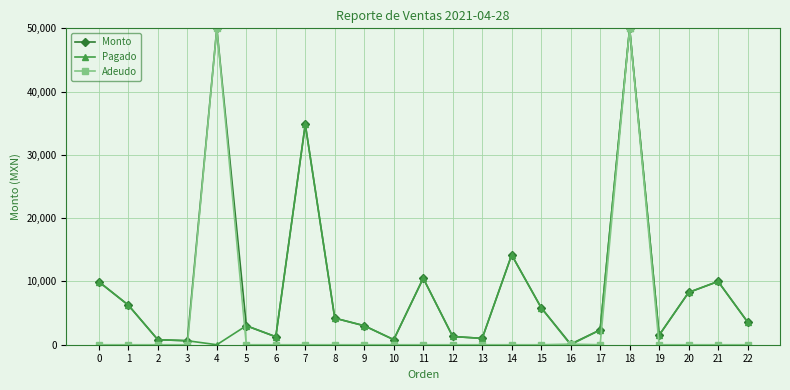

How many data points in Adeudo are above 0?

3